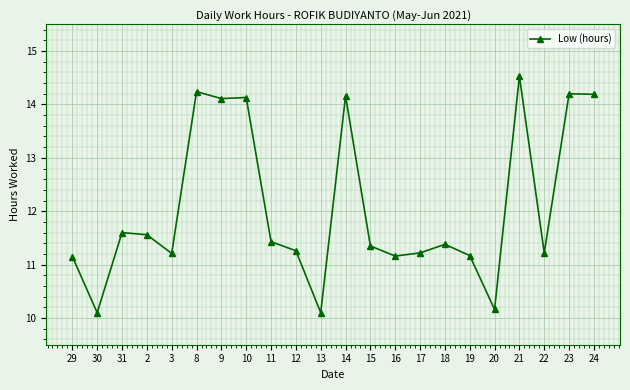

What is the value of the 20th point from the left?

11.2